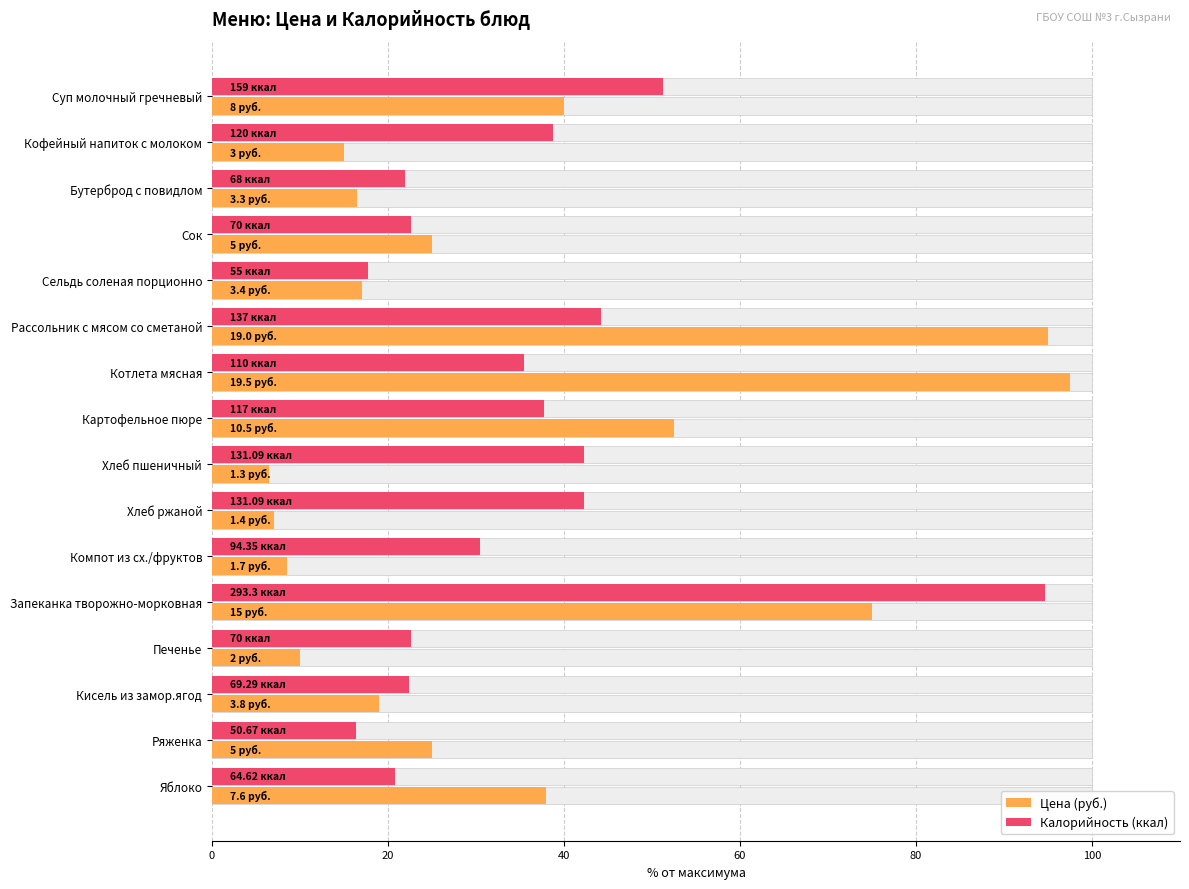

What is the value of the Цена (руб.) bar at the 2nd from the left?

15.0